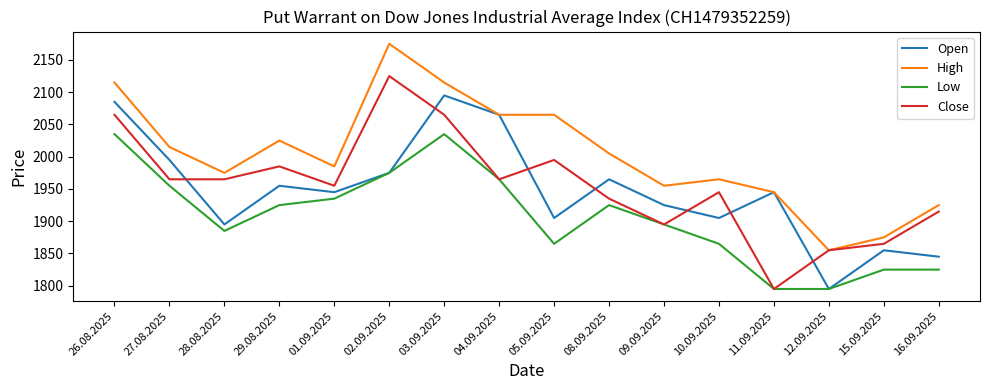

What is the smallest value displayed?

1795